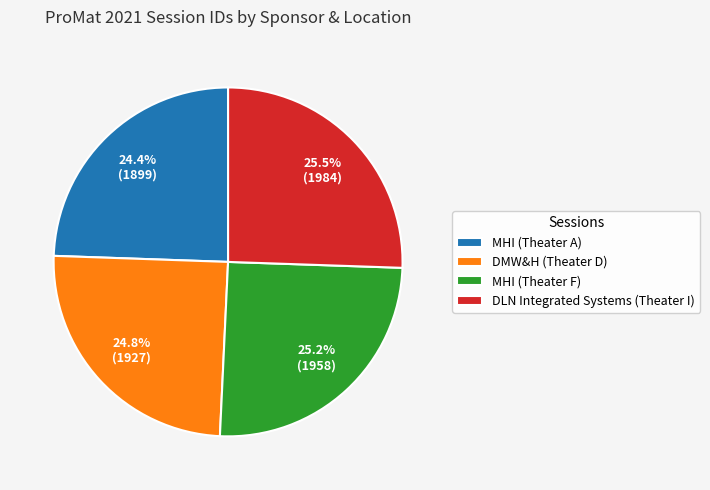

To the nearest percent, what percentage of the pie is DMW&H (Theater D)?

25%